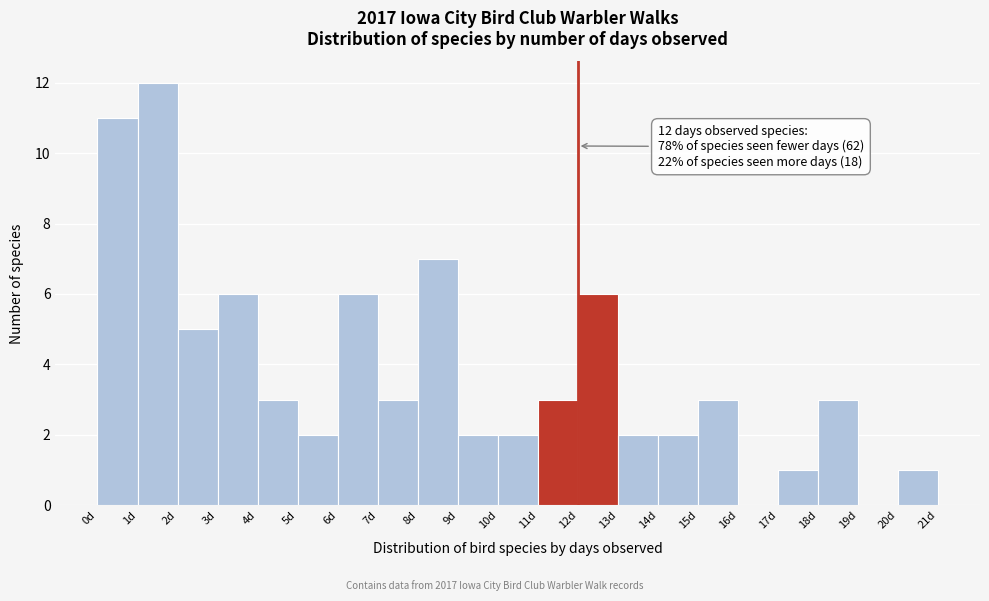

Which range on the x-axis has the tallest bar?

1 to 2